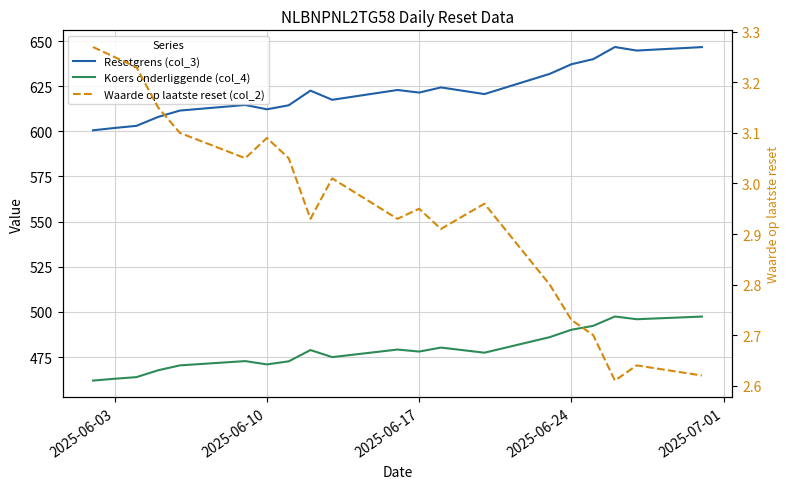

List the series in order of their overall mean, lowest first.

Waarde op laatste reset (col_2), Koers onderliggende (col_4), Resetgrens (col_3)